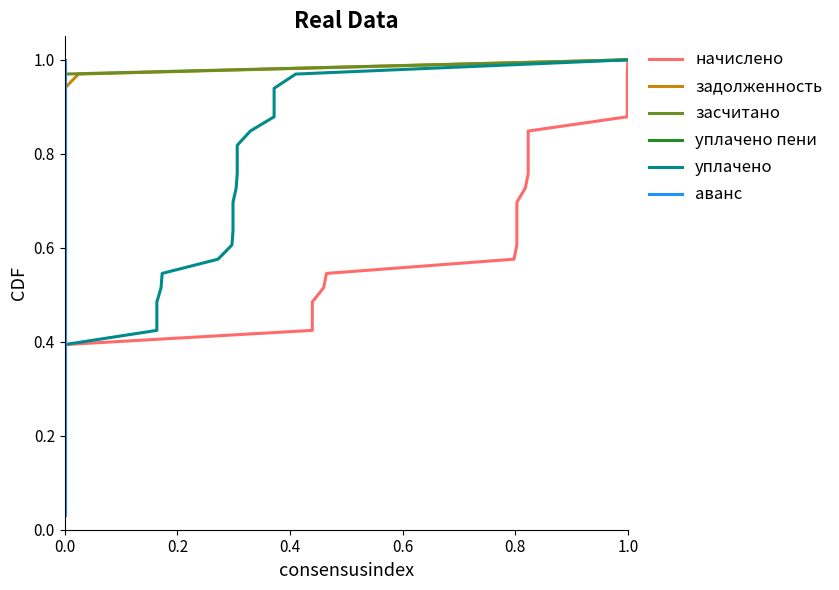

True or false: аванс and уплачено intersect in this chart.

False